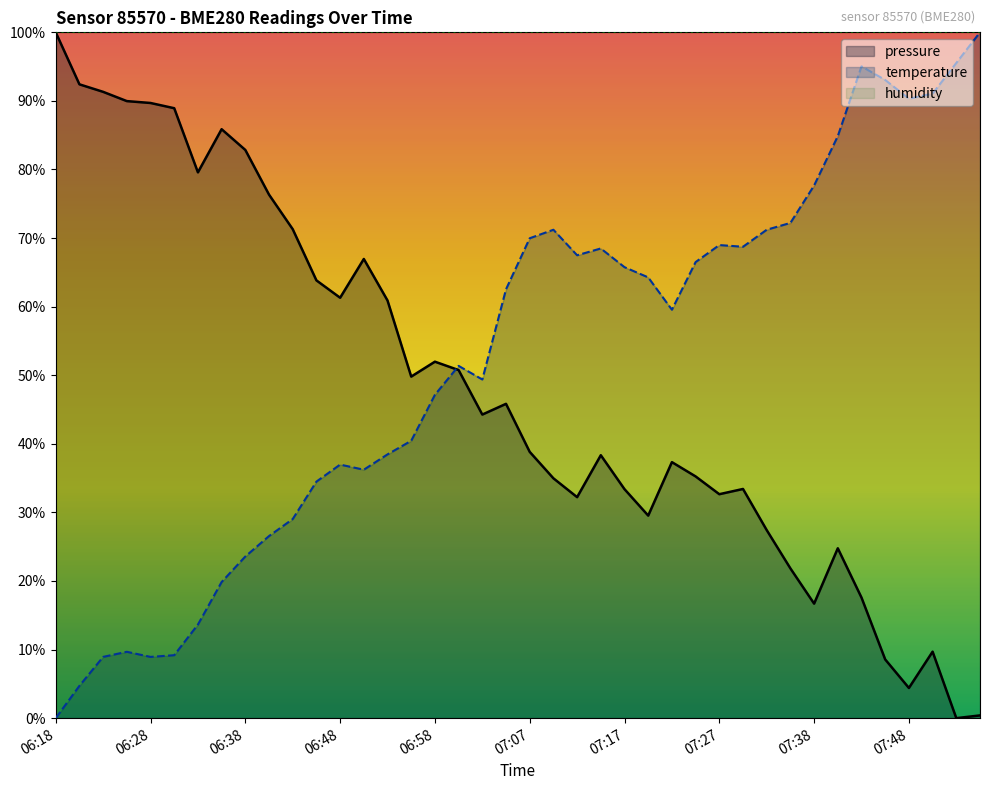

Reading right to left, what are all the values shown in this chart?

pressure: 07:55=0.4	07:53=0.0	07:50=9.7	07:48=4.4	07:45=8.6	07:43=17.6	07:40=24.8	07:38=16.7	07:35=21.8	07:33=27.4	07:30=33.4	07:27=32.7	07:25=35.2	07:22=37.3	07:20=29.5	07:17=33.4	07:15=38.3	07:12=32.2	07:10=35.0	07:07=38.8	07:05=45.8	07:02=44.3	07:00=50.8	06:58=52.0	06:55=49.8	06:53=60.9	06:50=67.0	06:48=61.3	06:45=63.8	06:43=71.3	06:40=76.3	06:38=82.9	06:35=85.9	06:33=79.6	06:31=88.9	06:28=89.7	06:26=90.0	06:23=91.3	06:21=92.4	06:18=100.0
temperature: 07:55=100.0	07:53=95.5	07:50=91.1	07:48=90.3	07:45=93.1	07:43=95.0	07:40=84.9	07:38=77.7	07:35=72.2	07:33=71.2	07:30=68.7	07:27=69.0	07:25=66.5	07:22=59.6	07:20=64.3	07:17=65.8	07:15=68.5	07:12=67.5	07:10=71.2	07:07=70.0	07:05=62.5	07:02=49.4	07:00=51.4	06:58=47.1	06:55=40.4	06:53=38.5	06:50=36.2	06:48=37.0	06:45=34.5	06:43=29.0	06:40=26.6	06:38=23.6	06:35=19.9	06:33=13.6	06:31=9.2	06:28=8.9	06:26=9.7	06:23=8.9	06:21=4.7	06:18=0.0